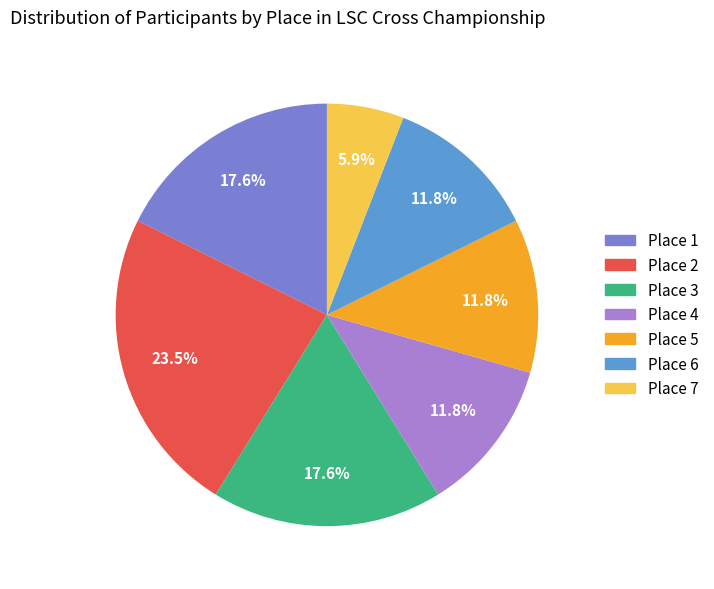

Is there any slice that represents more than half of the pie?

No